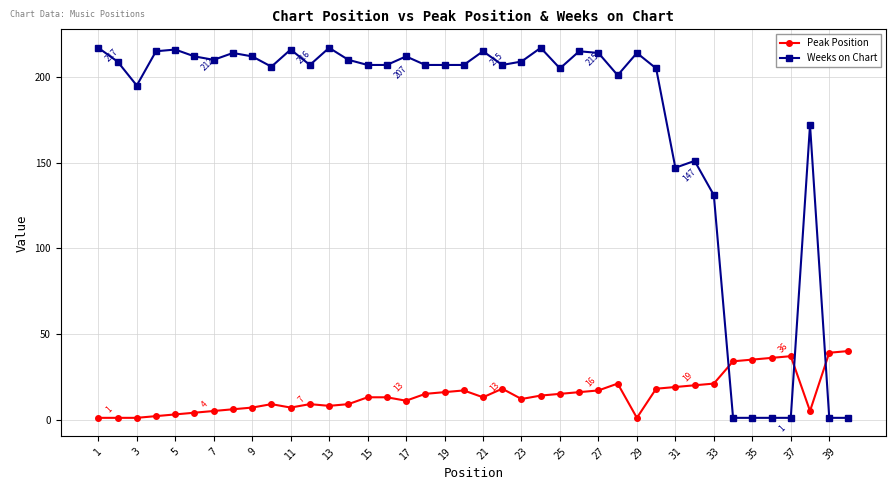

Which series has the largest total across all categories?

Weeks on Chart